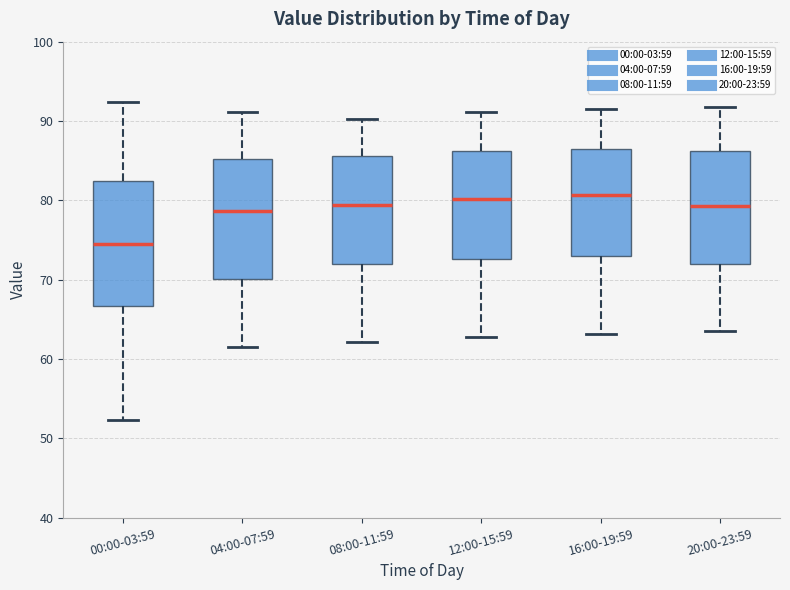

Which box has the lowest median line?

00:00-03:59